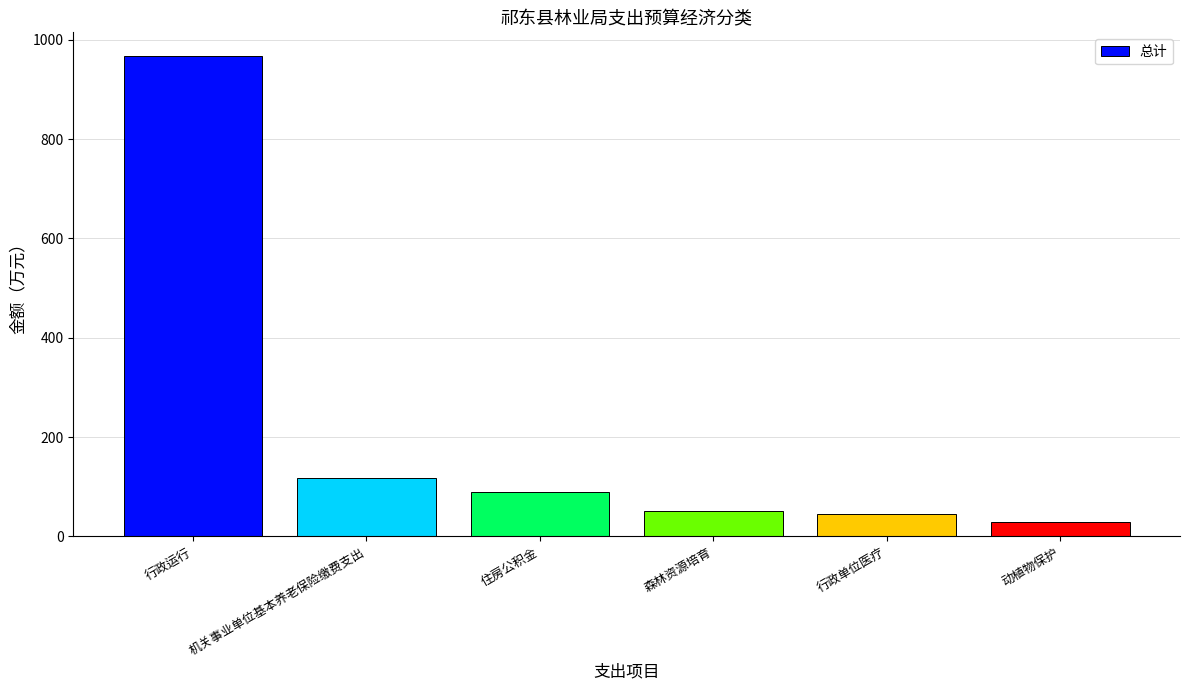

Does the chart contain any negative values?

No